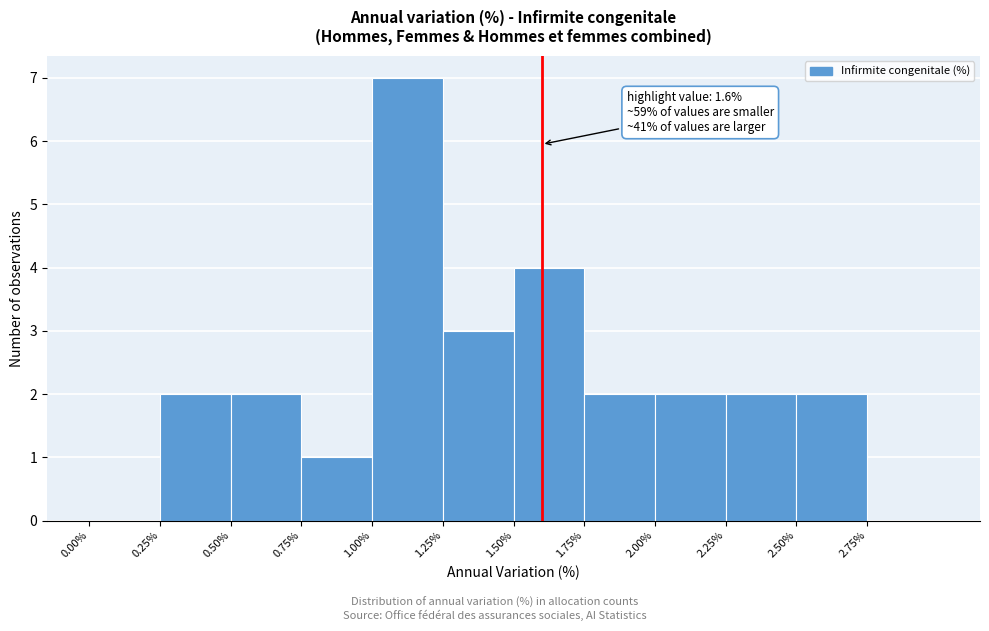

Which range on the x-axis has the tallest bar?

1.00 to 1.25